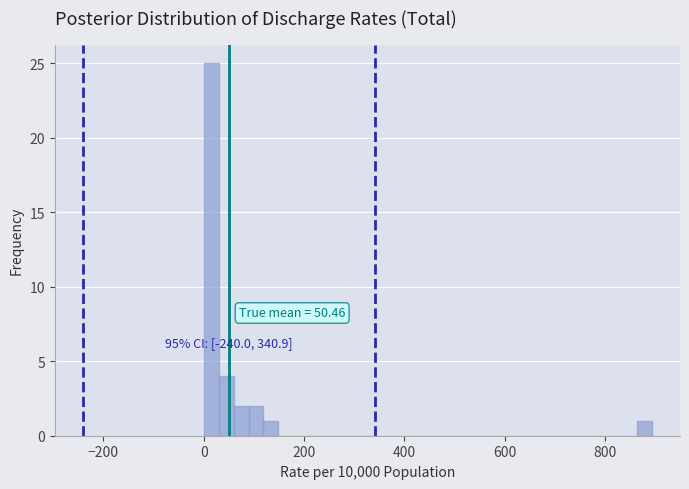

Read against the x-axis, roughly where is the centre of the tallest bar?

20